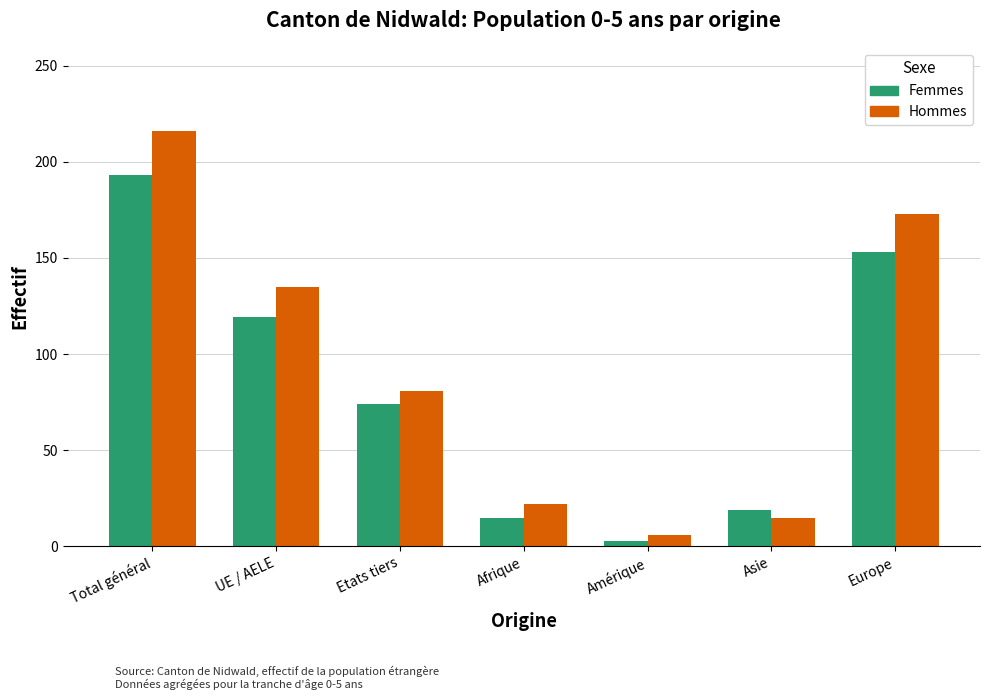

Reading left to right, what are all the values shown in this chart?

Femmes: Total général=193	UE / AELE=119	Etats tiers=74	Afrique=15	Amérique=3	Asie=19	Europe=153
Hommes: Total général=216	UE / AELE=135	Etats tiers=81	Afrique=22	Amérique=6	Asie=15	Europe=173